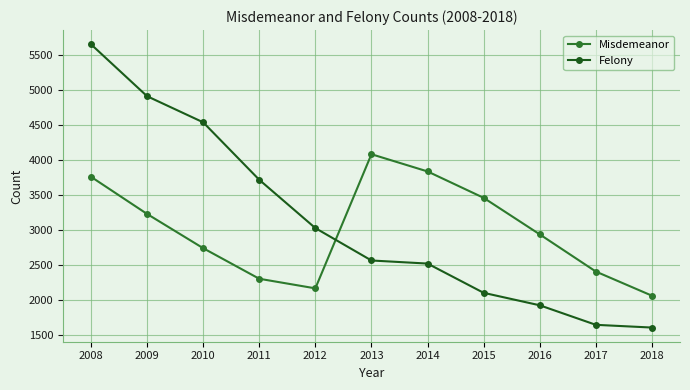

True or false: Misdemeanor and Felony intersect in this chart.

True